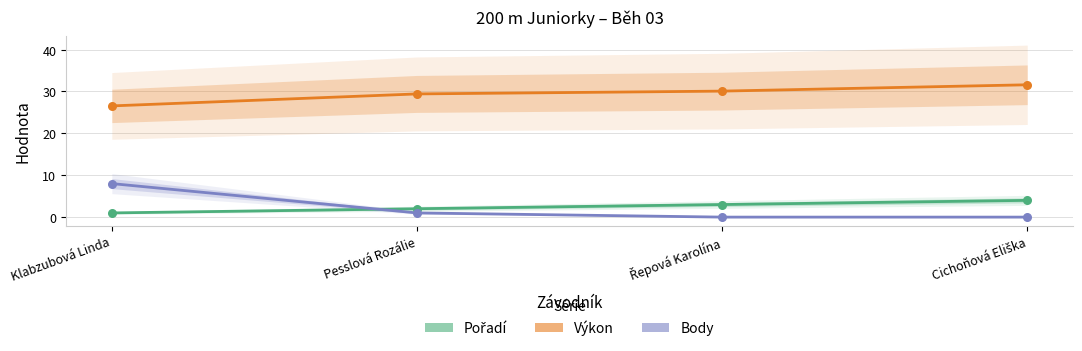

Which series has the largest total across all categories?

Výkon